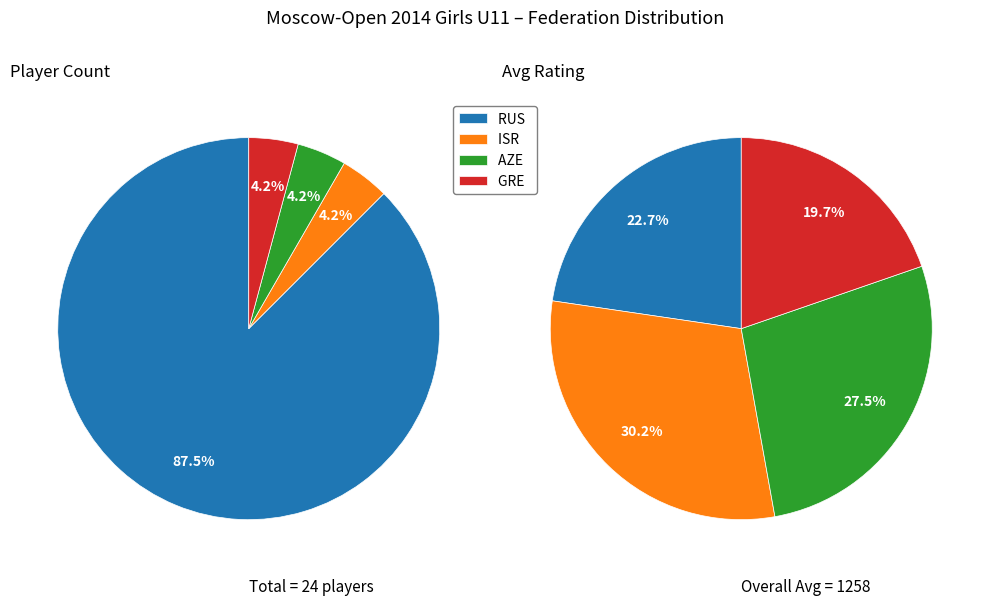

To the nearest percent, what is the difference between the largest and smallest slice percentages?

83%